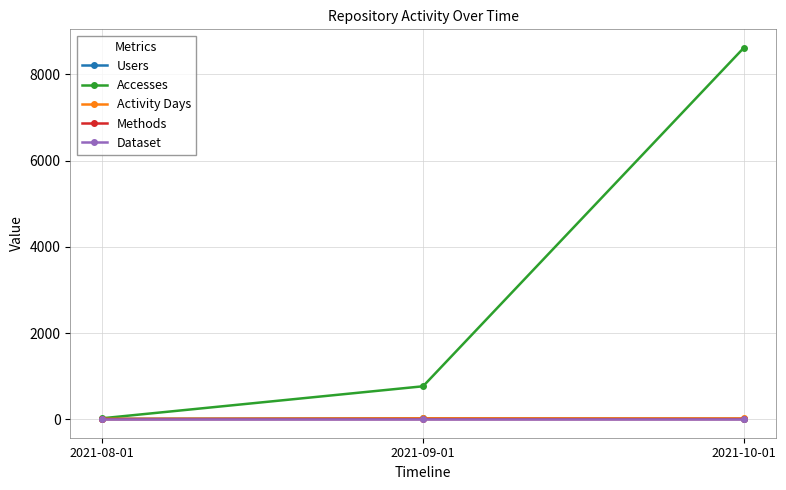

What is the maximum value shown in the chart?

8617